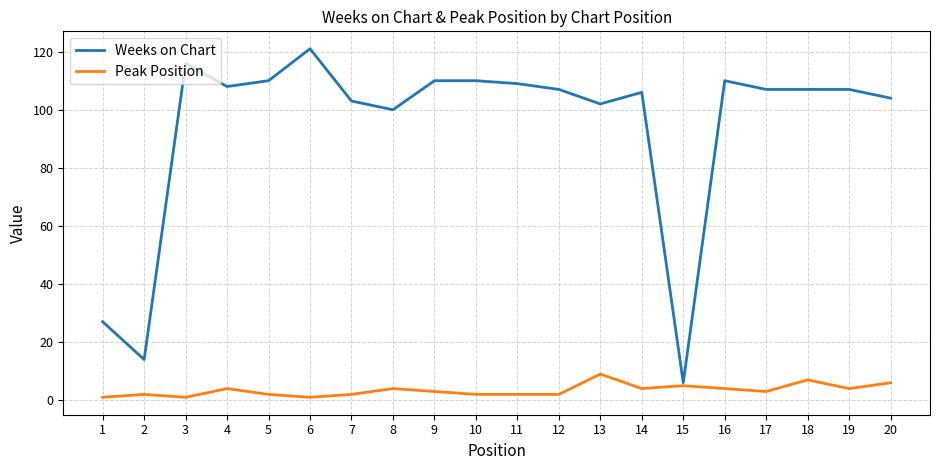

Between 13 and 15, which series saw the biggest shift?

Weeks on Chart